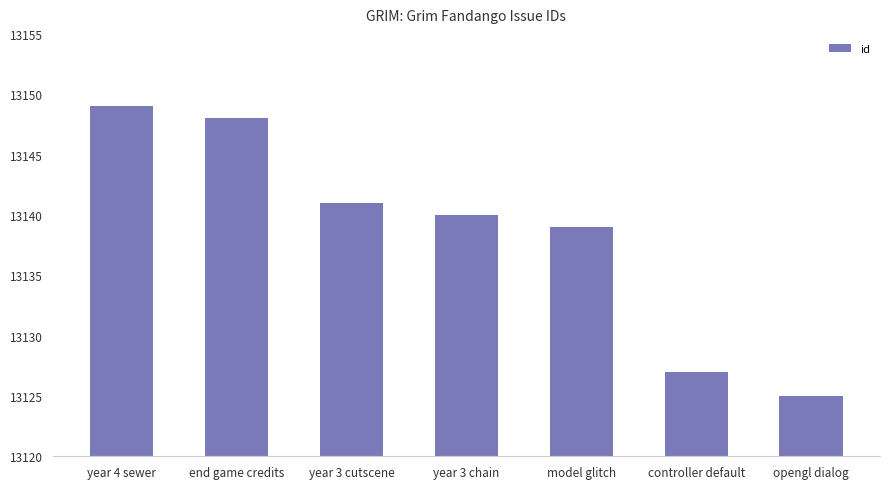

What is the average value?

13138